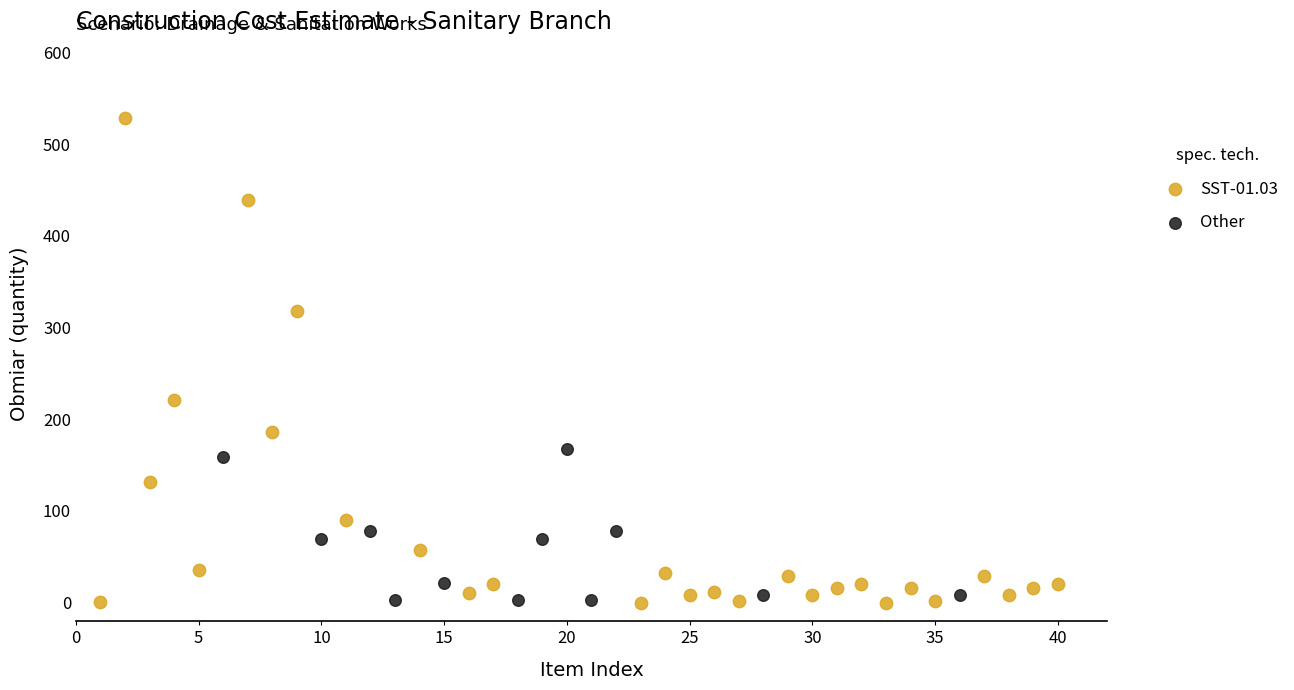

Which series contains the highest Y value?

SST-01.03